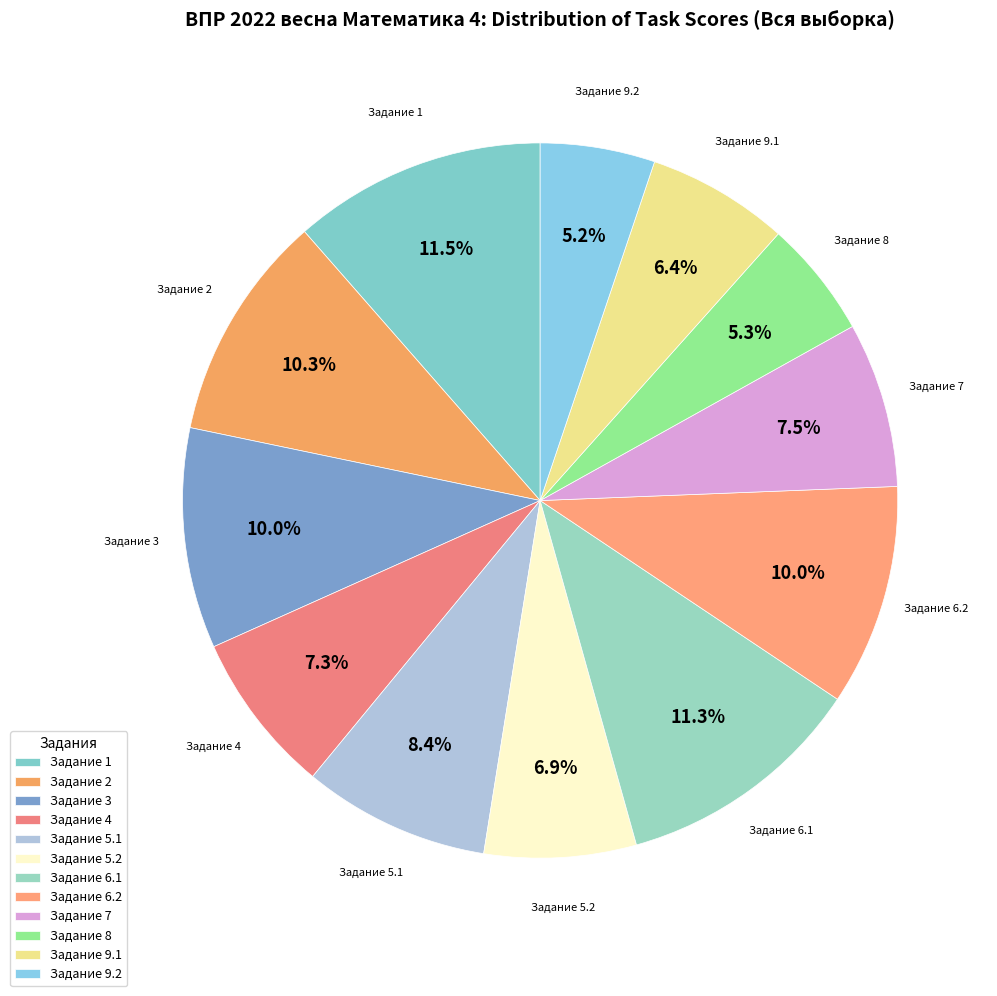

Between Задание 9.1 and Задание 9.2, which is larger?

Задание 9.1